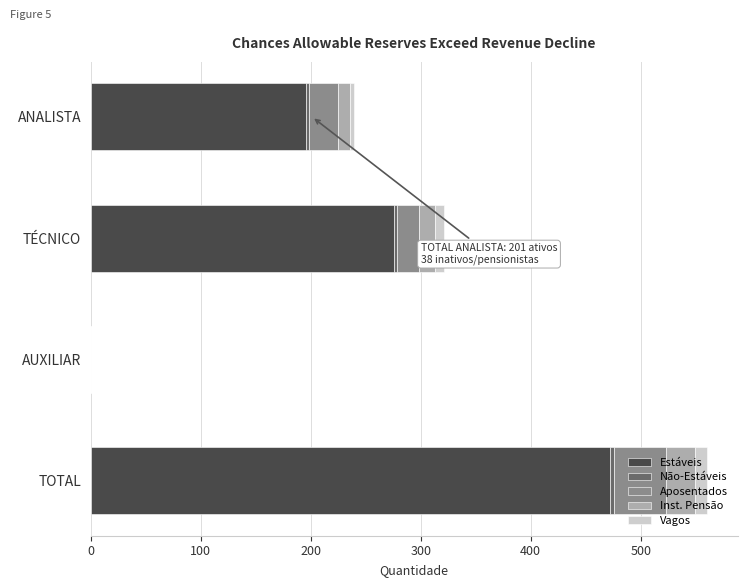

At which category is the sum across all series the highest?

TOTAL